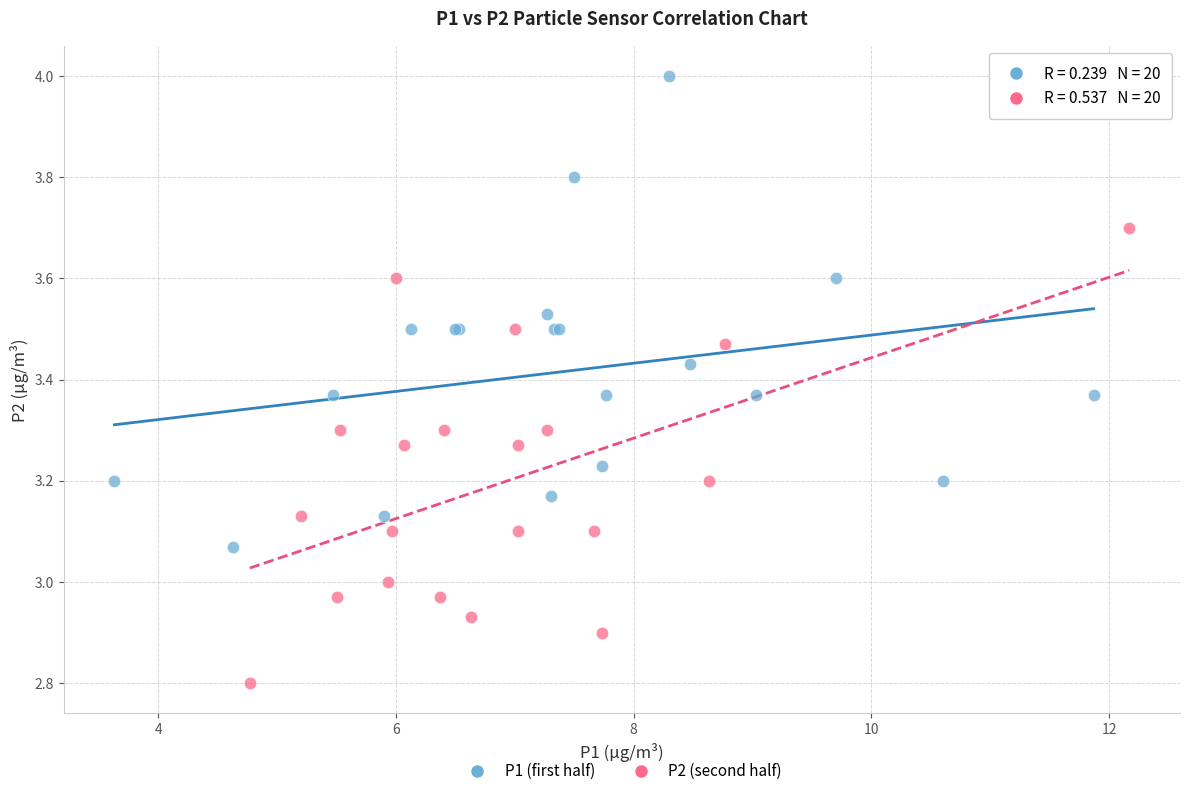

Which series reaches the maximum Y coordinate?

P1 (first half)